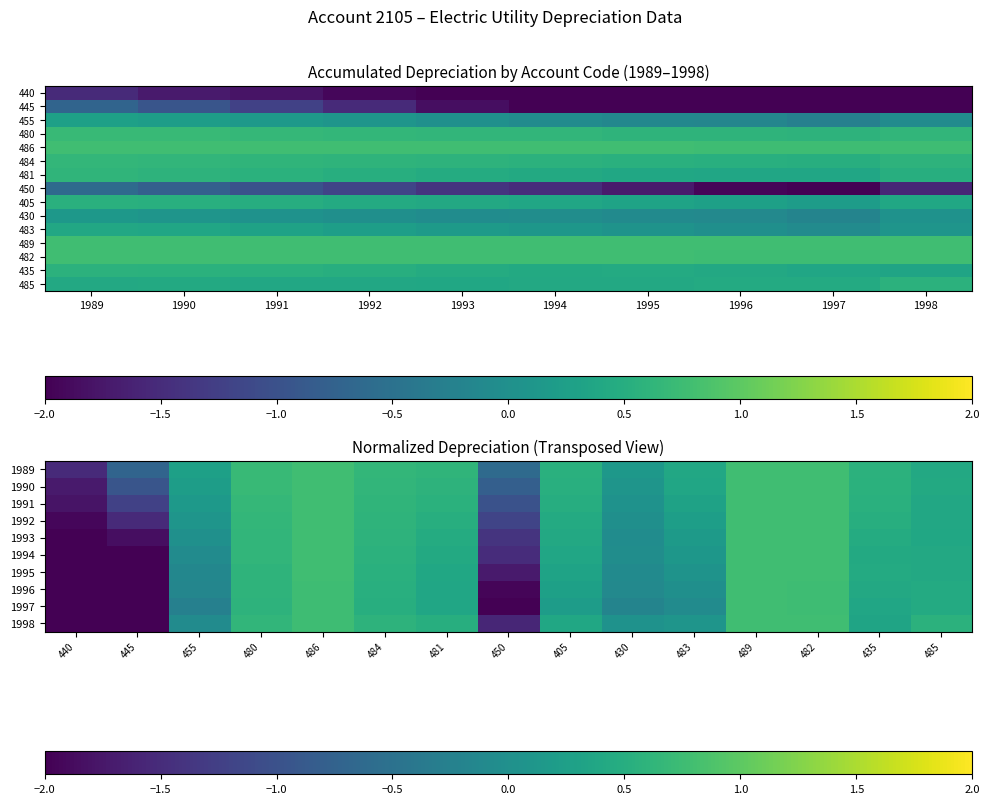

True or false: 481 has a value of 0.2 at 1996.

False